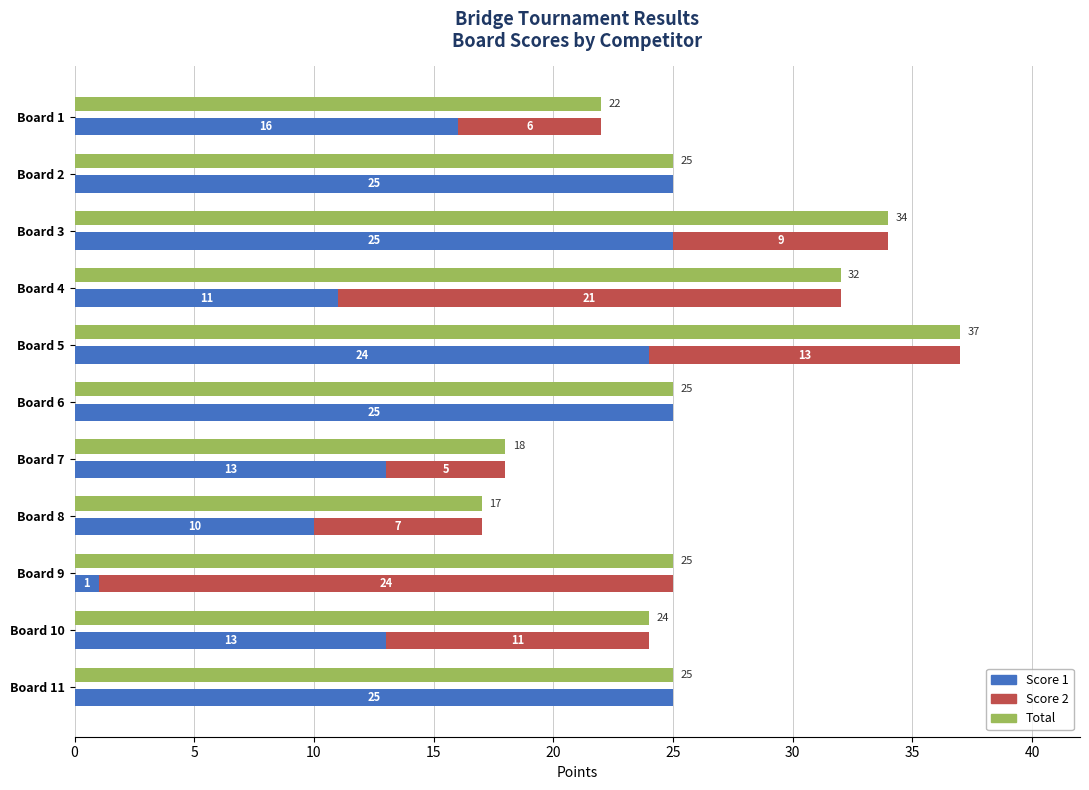

Between 5 and 35, which is larger?

5